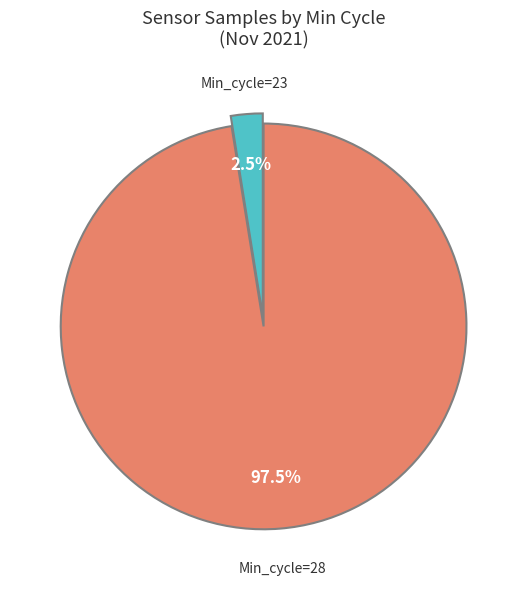

Is there a majority slice in this chart?

Yes